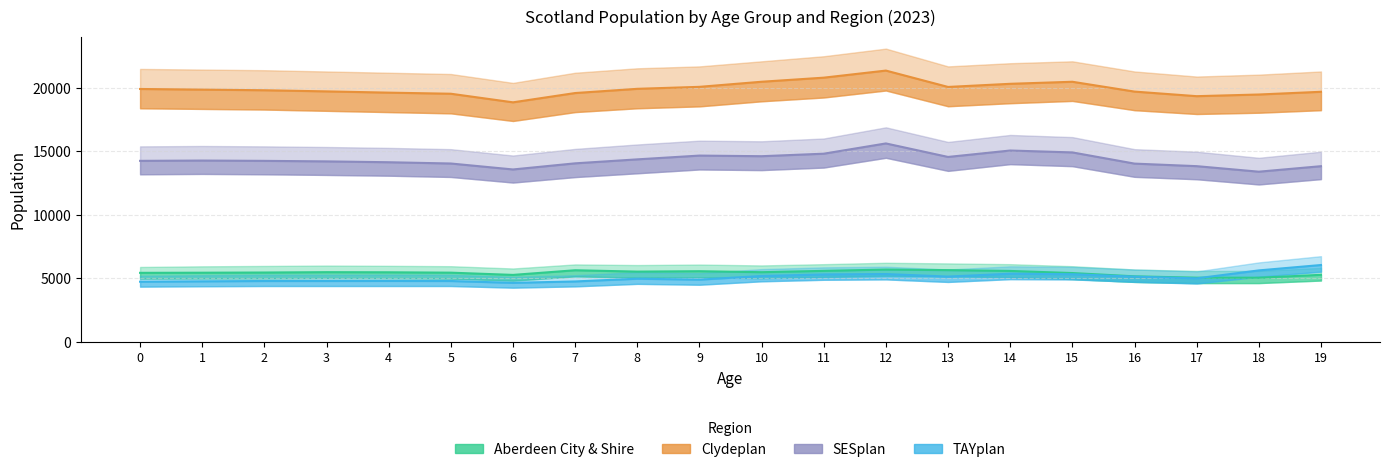

True or false: Aberdeen City & Shire and SESplan intersect in this chart.

False